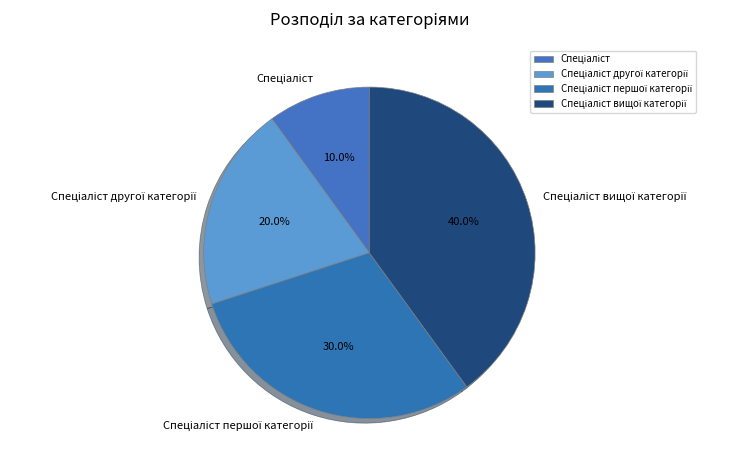

Does any single category account for the majority?

No